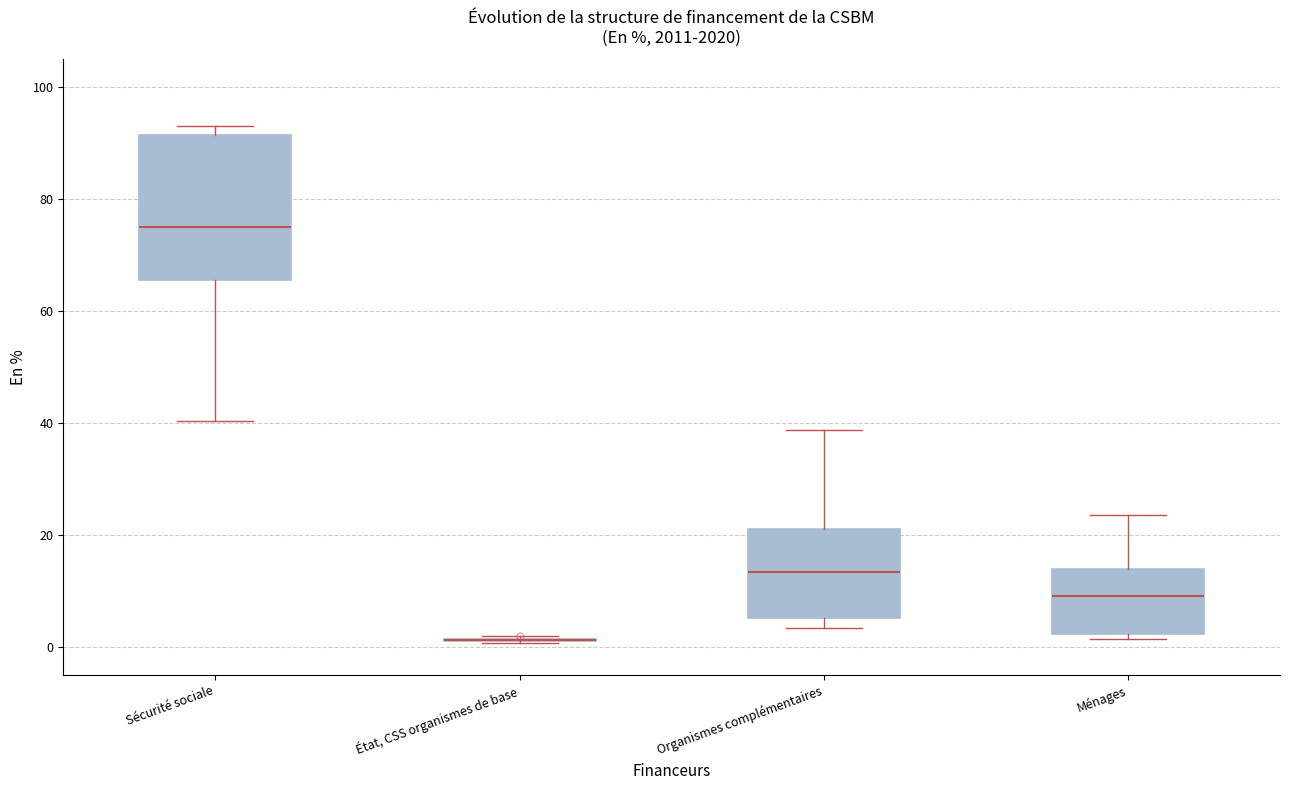

Comparing the boxes themselves (not the whiskers), which one is the tallest?

Sécurité sociale